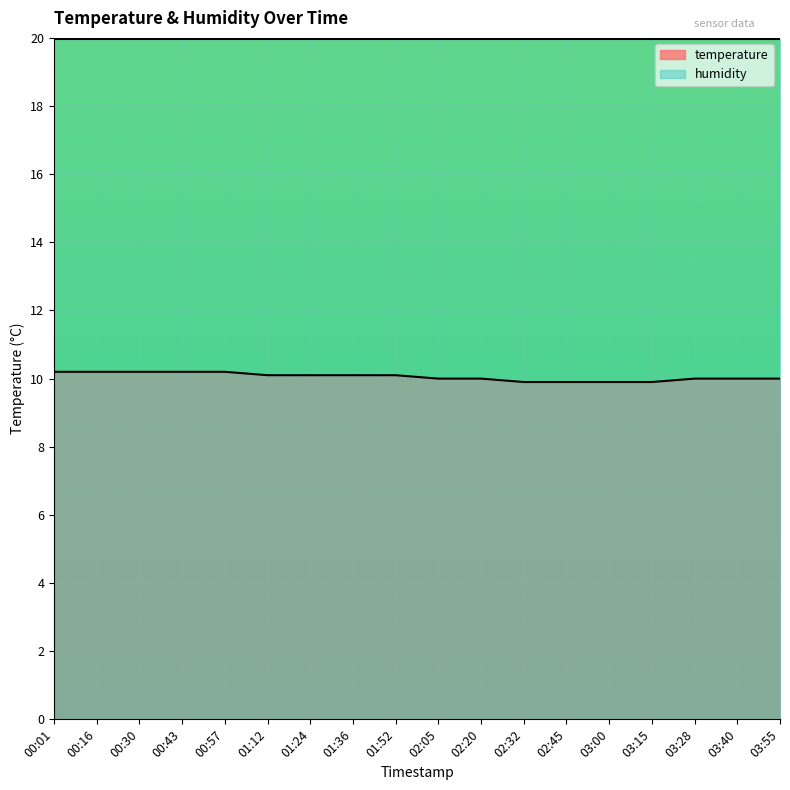

Between 02:32 and 03:00, which is larger?

02:32